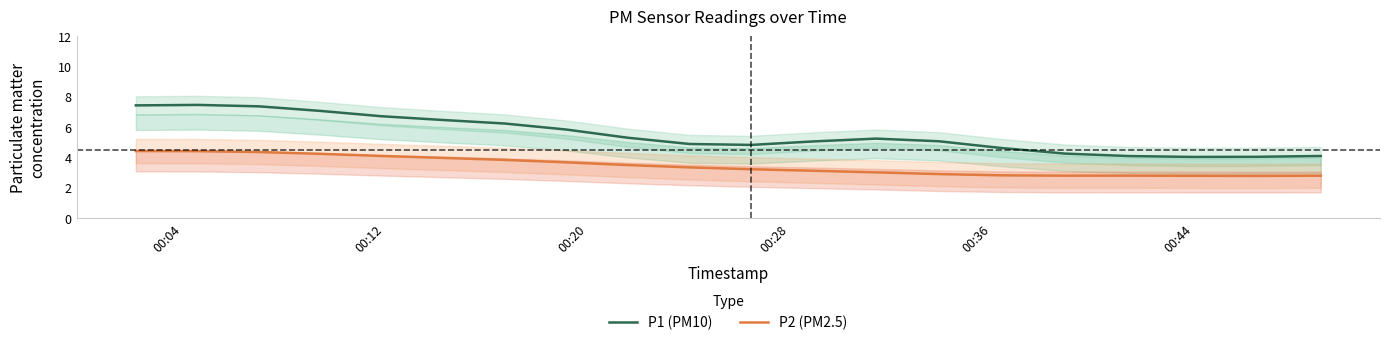

What is the lowest value of the P1 (PM10) series?

4.0